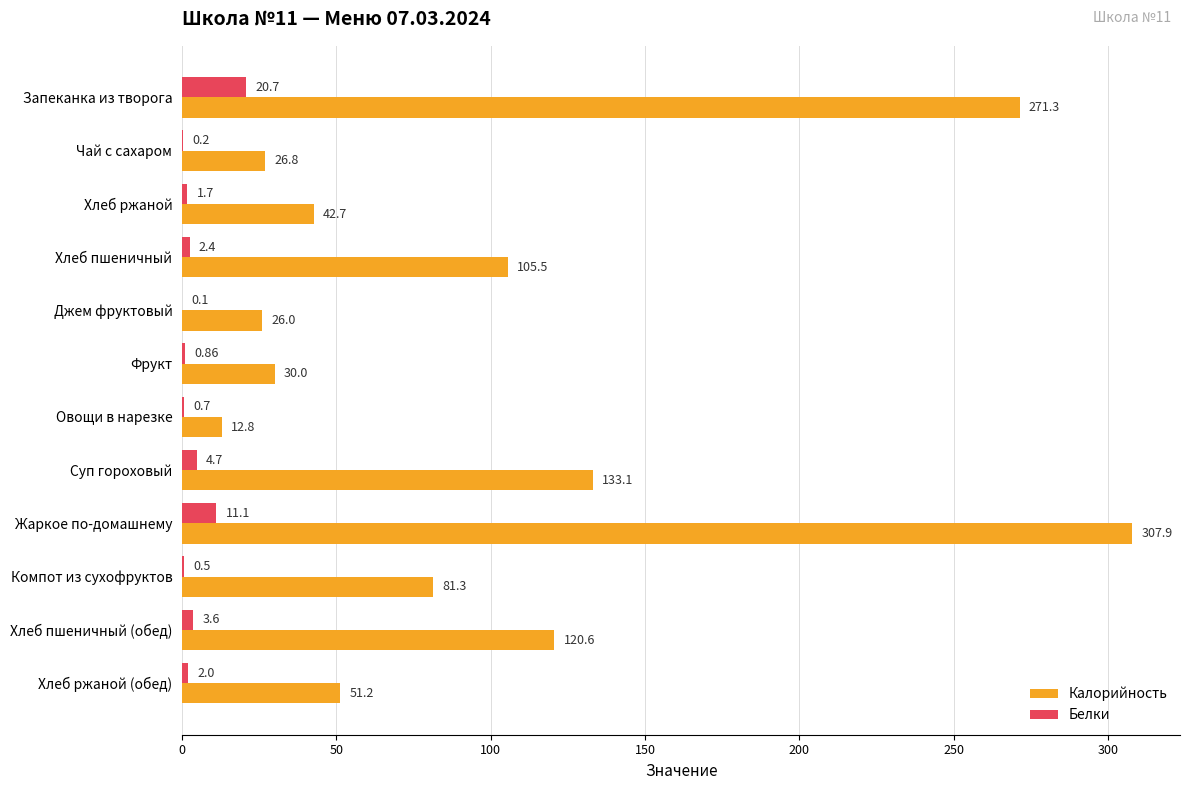

Where is Белки nearest to the value 10?

Жаркое по-домашнему